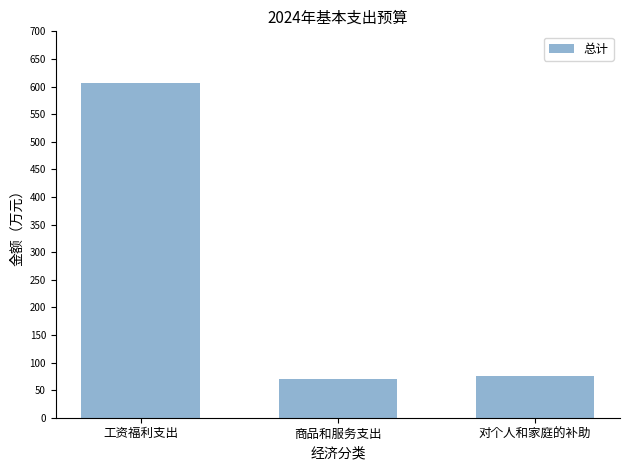

At which label is the value closest to 338?

对个人和家庭的补助